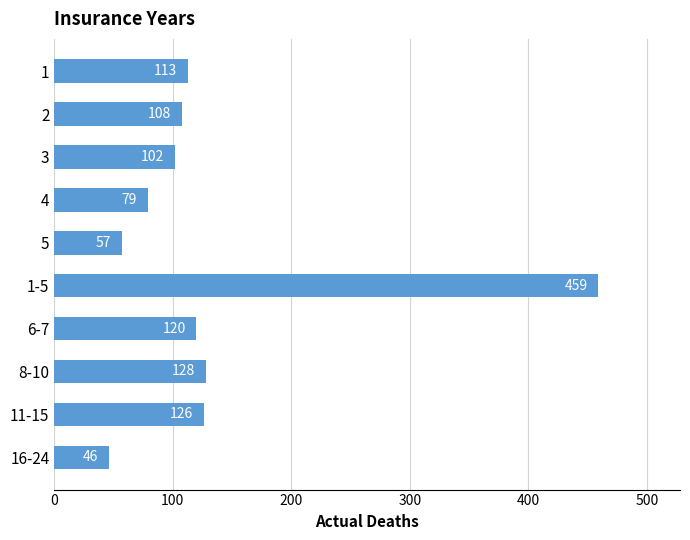

Are the bars grouped side by side (vs. stacked)?

No